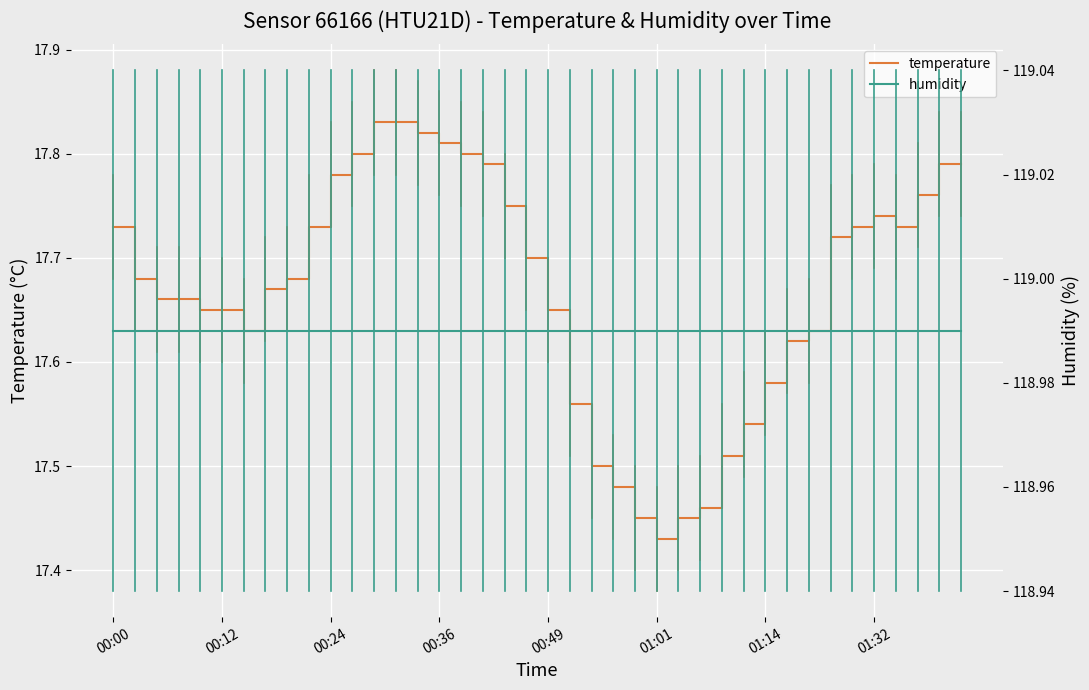

What are all the series names shown in the legend?

temperature, humidity